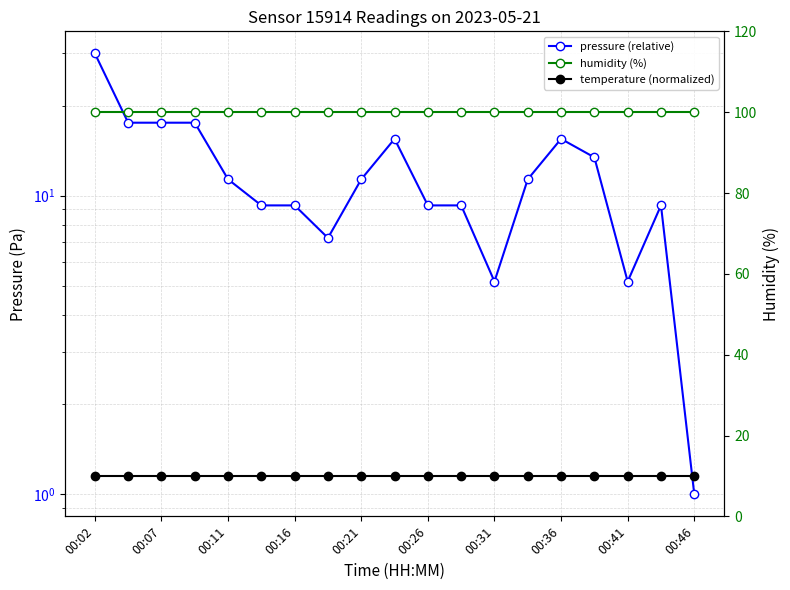

Is the value of humidity (%) at 15 greater than the value of pressure (relative) at 15?

Yes